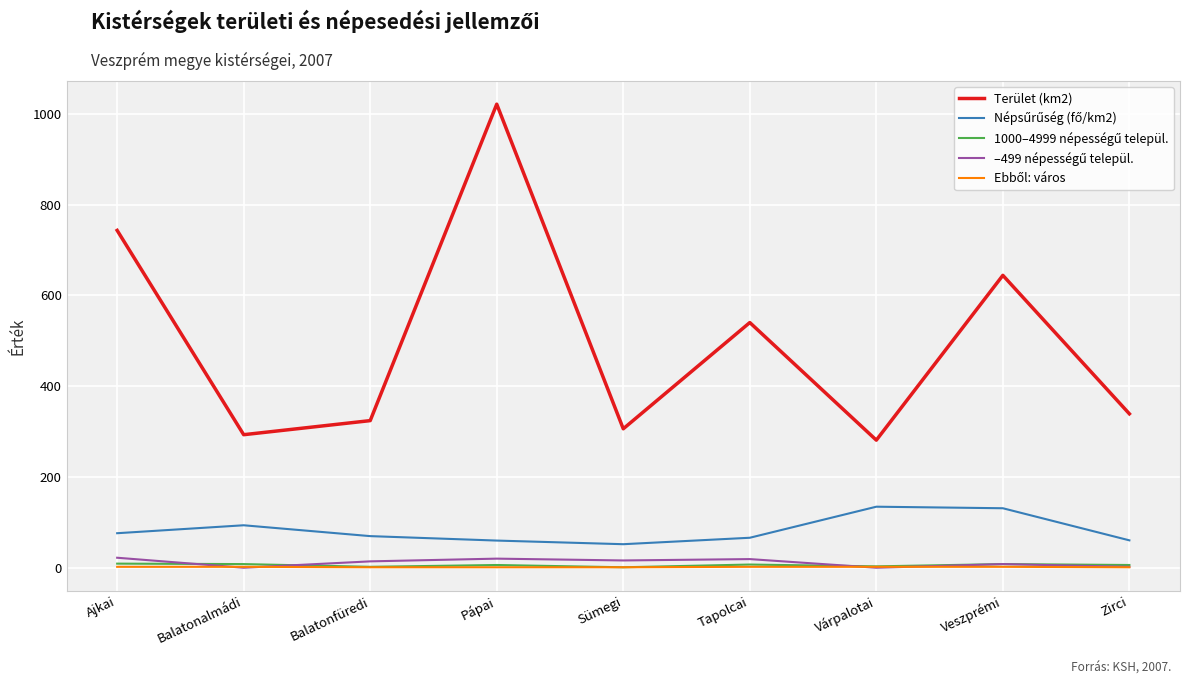

At which category is the sum across all series the highest?

Pápai